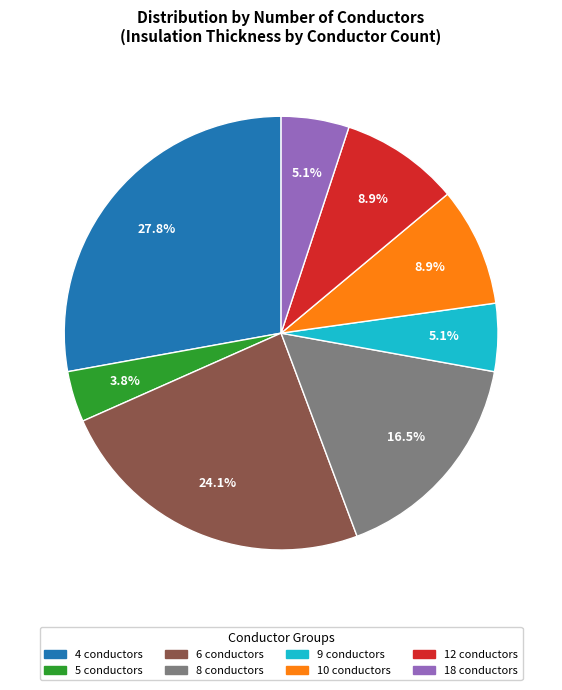

Which has a higher value, 6 or 5?

6